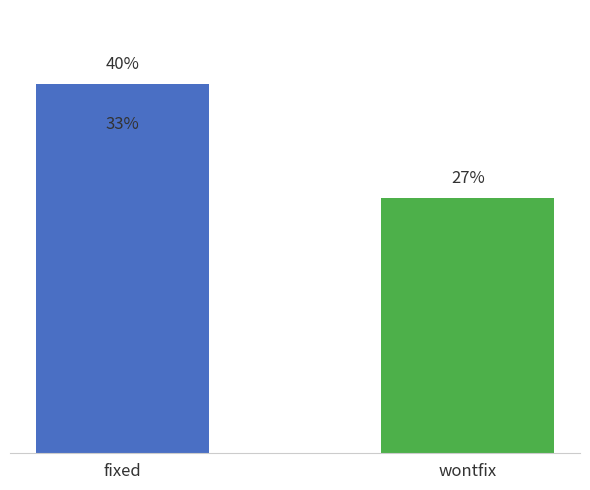

Is it true that the value at wontfix is 16.5?

False